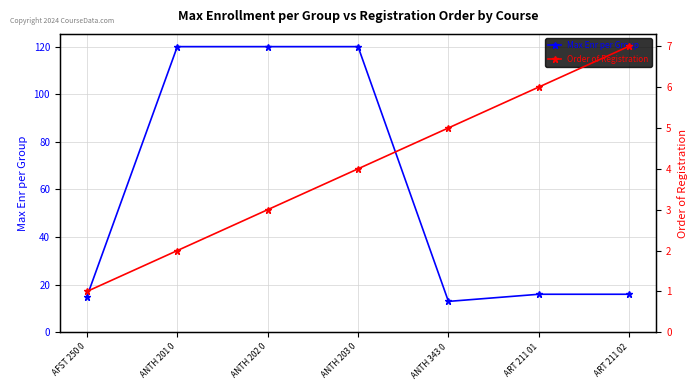

True or false: Max Enr per Group and Order of Registration cross at least once.

False